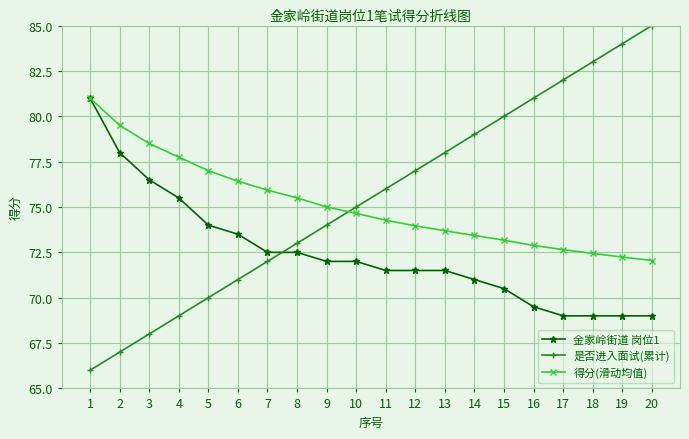

What is the smallest value displayed?

66.0